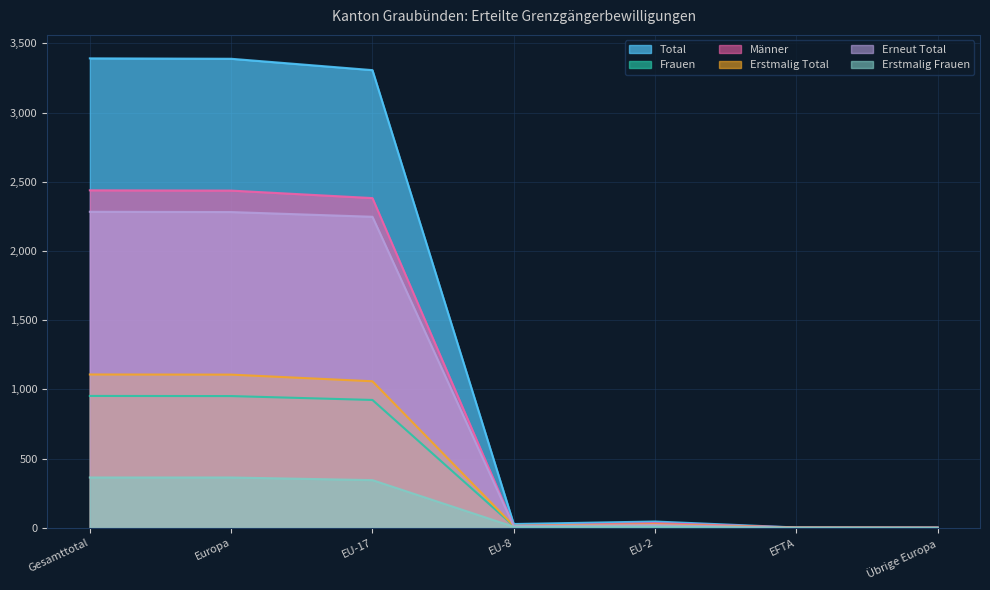

Reading left to right, extract all data points from this chart.

Total: 3391	3388	3306	28	46	3	2
Frauen: 953	952	924	14	12	1	0
Männer: 2438	2436	2382	14	34	3	2
Erstmalig Total: 1108	1107	1059	15	26	2	1
Erneut Total: 2283	2281	2247	13	20	1	1
Erstmalig Frauen: 364	364	345	8	9	1	0